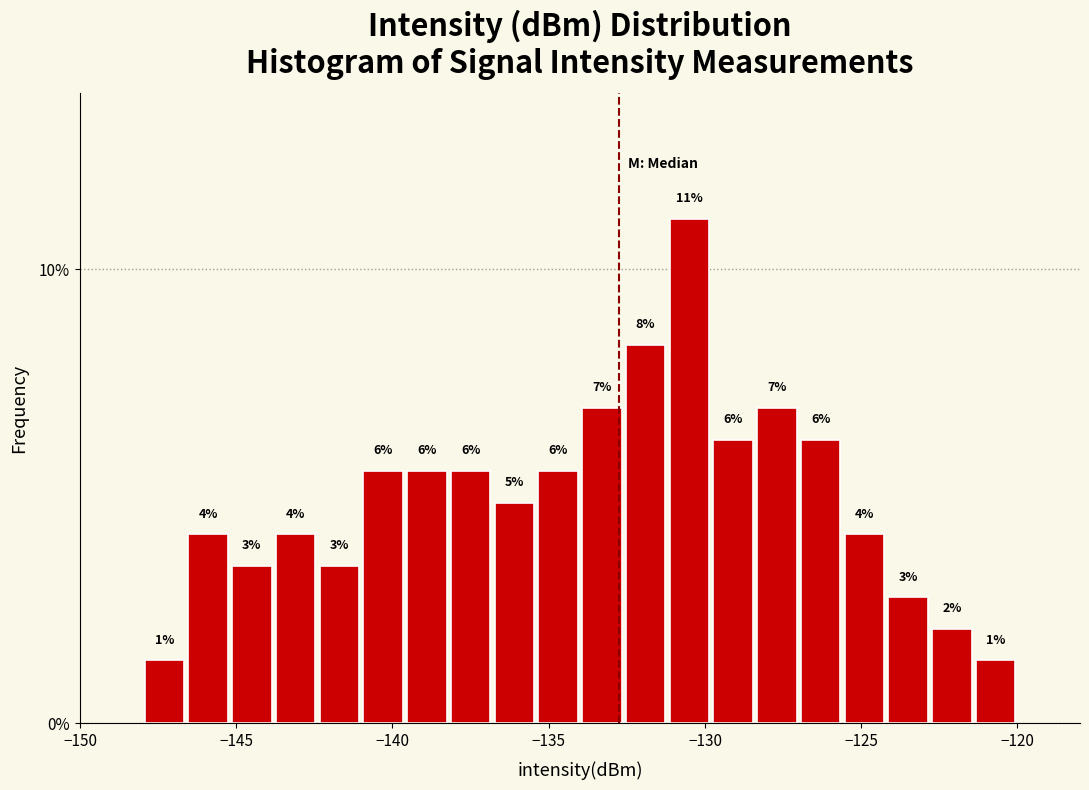

Around what value on the x-axis is the tallest bar? Give the approximate position of its centre, as read against the axis.

-130.5